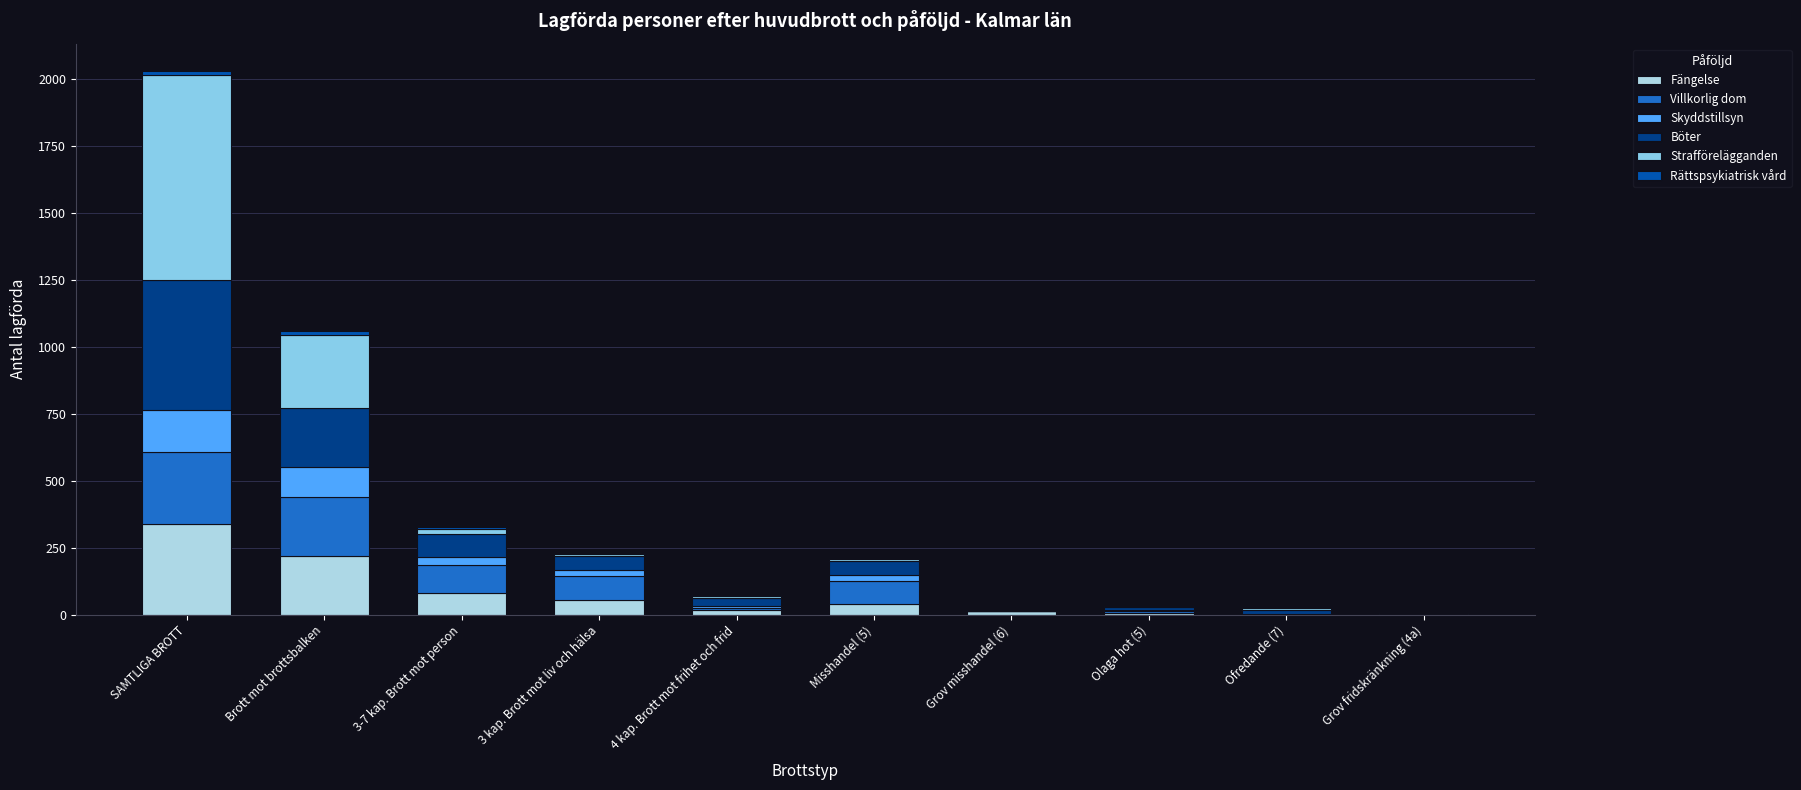

Are the bars horizontal?

No